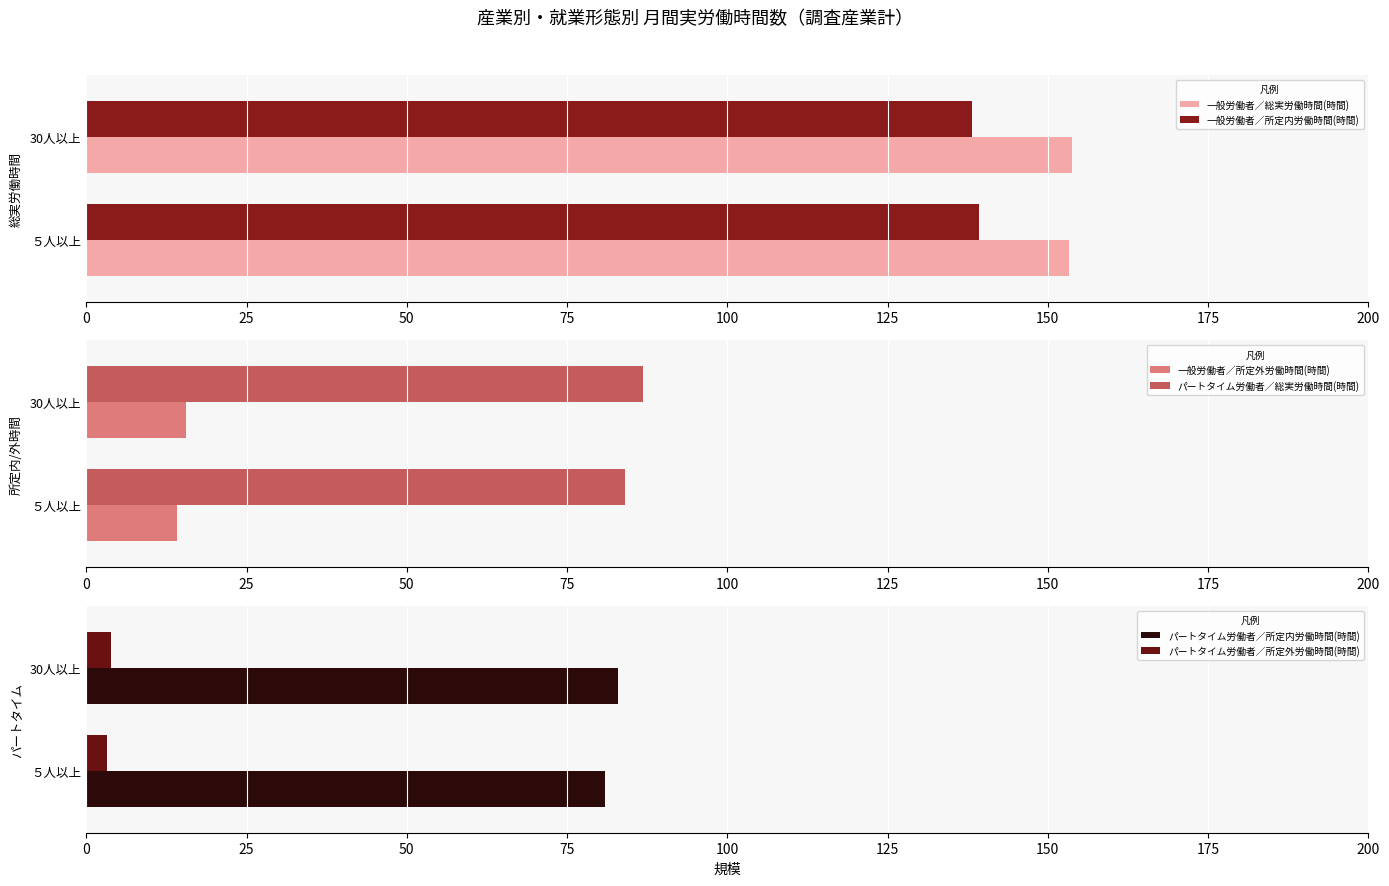

The パートタイム労働者／所定内労働時間(時間) series shows 50.5 at ５人以上. True or false?

False